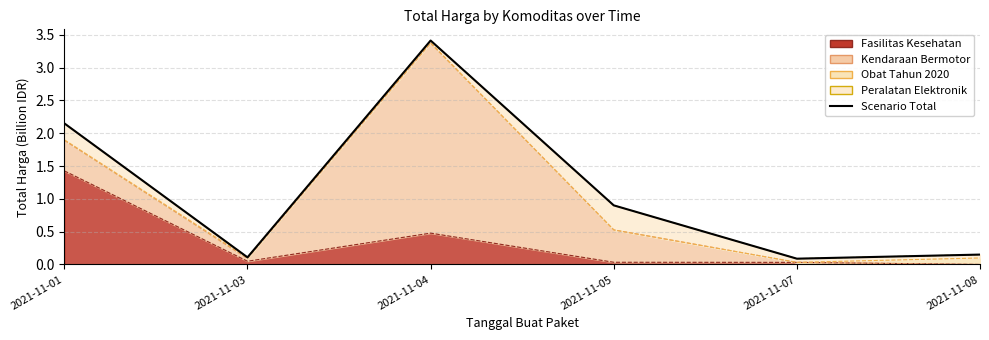

Where is the first local minimum?

2021-11-03